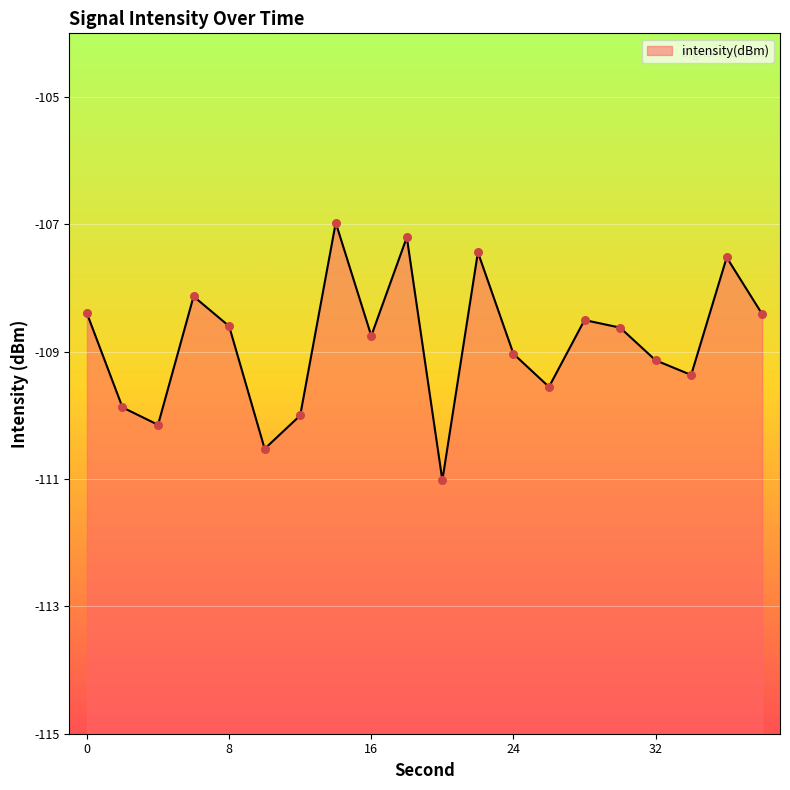

What is the change in value from 18 to 38?

-1.2